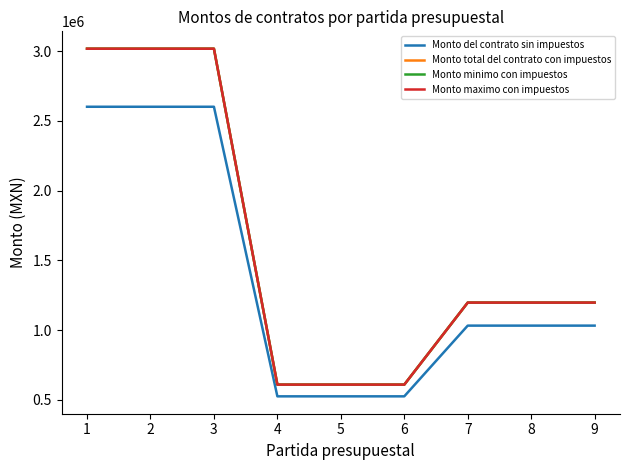

Does the chart have visible grid lines?

No